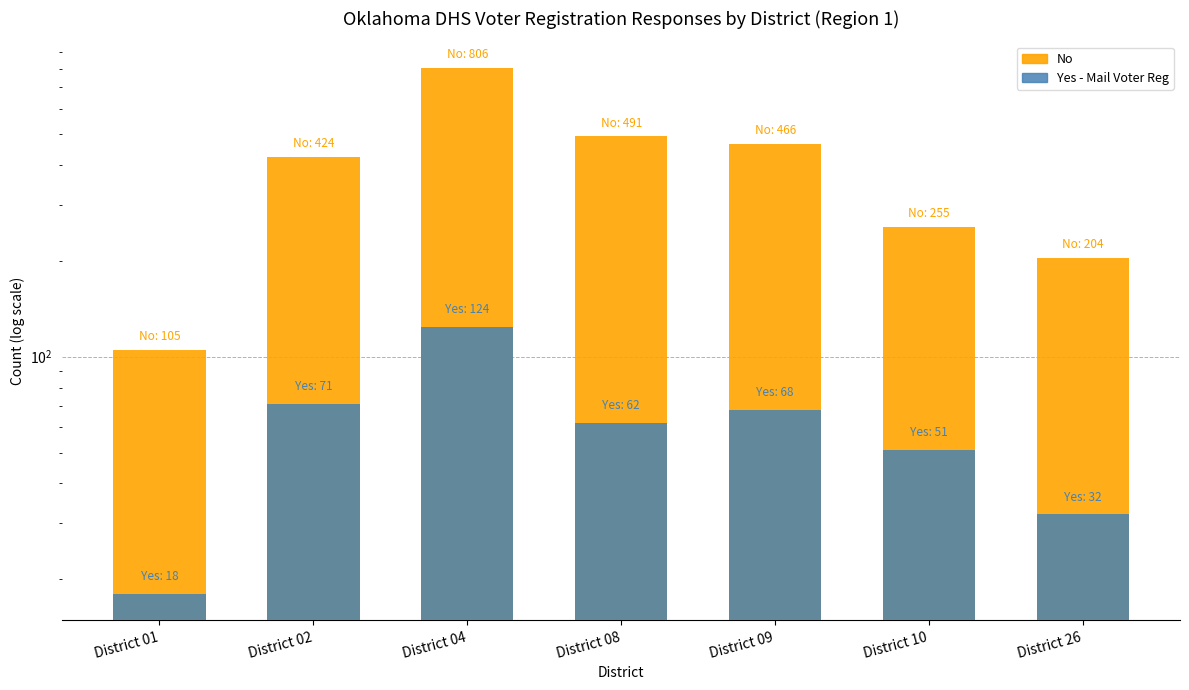

What is the difference between the highest and lowest values at District 01?

87